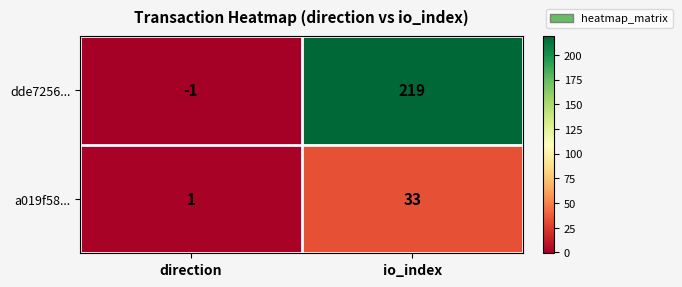

What is the spread (max minus min) of values at io_index?

186